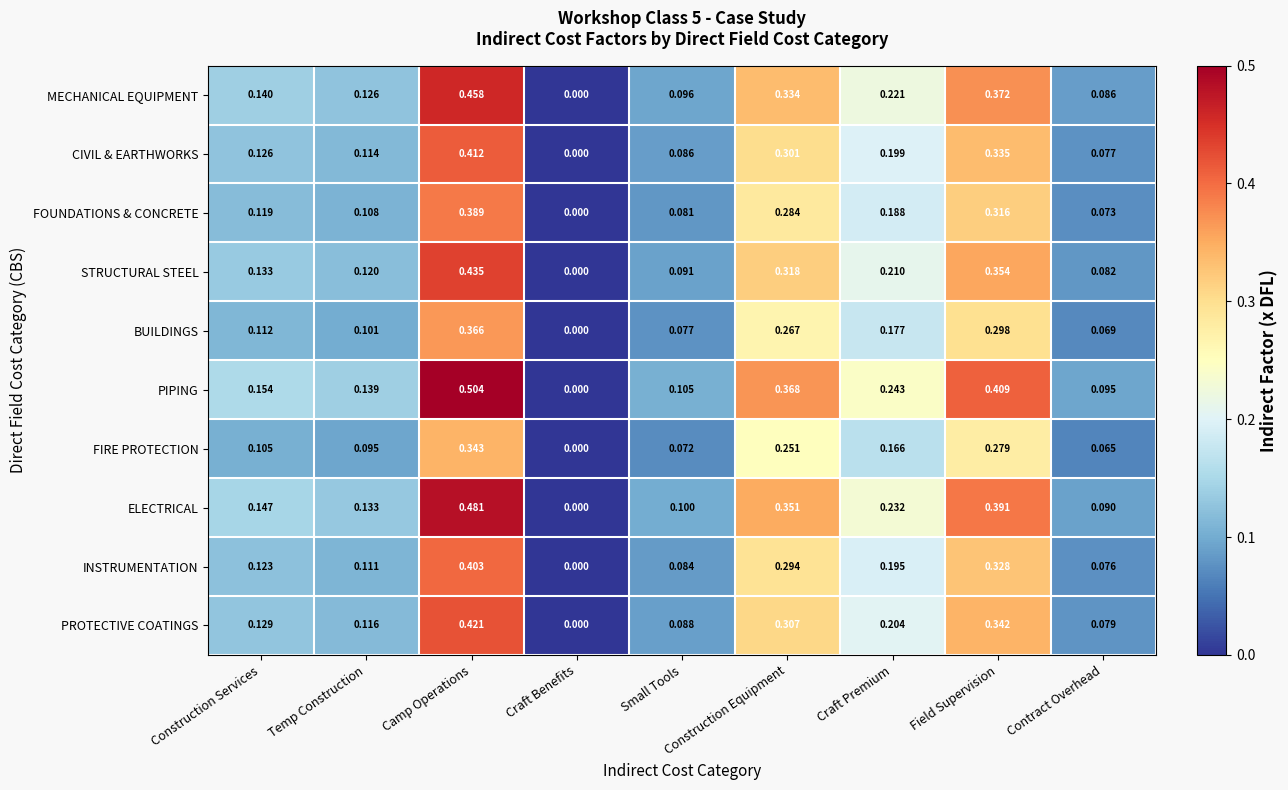

At which category is the sum across all series the highest?

Camp Operations